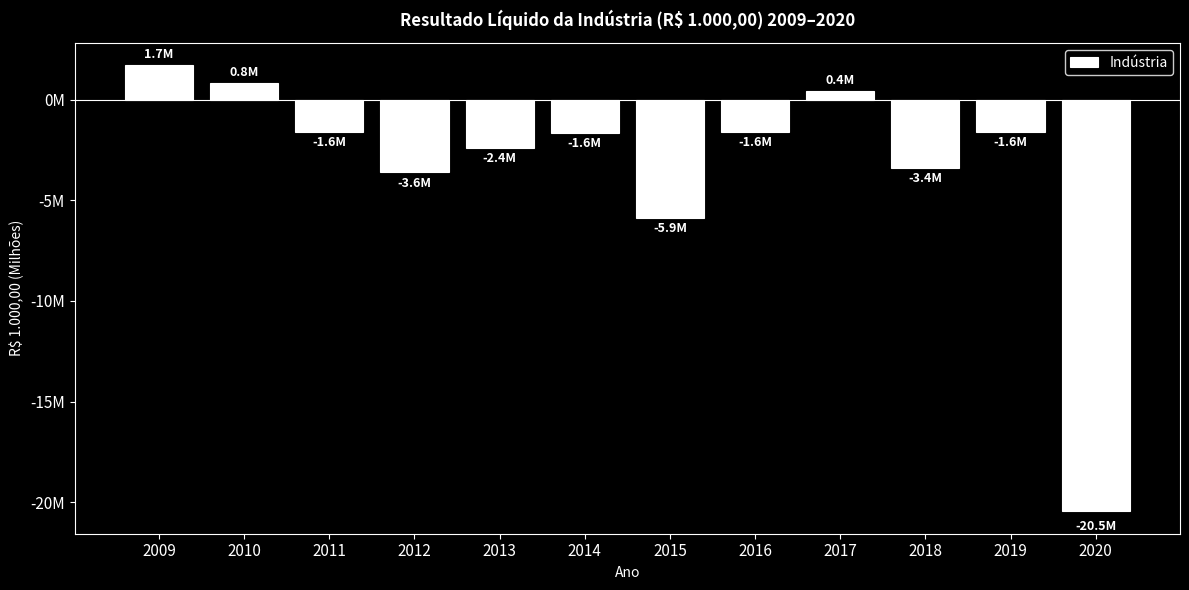

At which category does the chart reach its minimum across all series?

2020